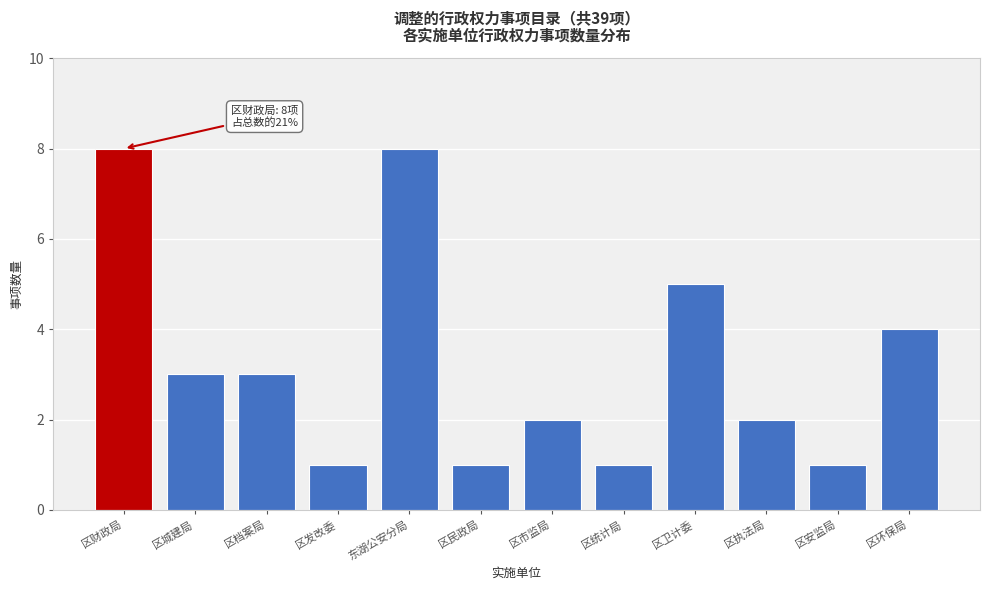

Reading right to left, extract all data points from this chart.

4	1	2	5	1	2	1	8	1	3	3	8